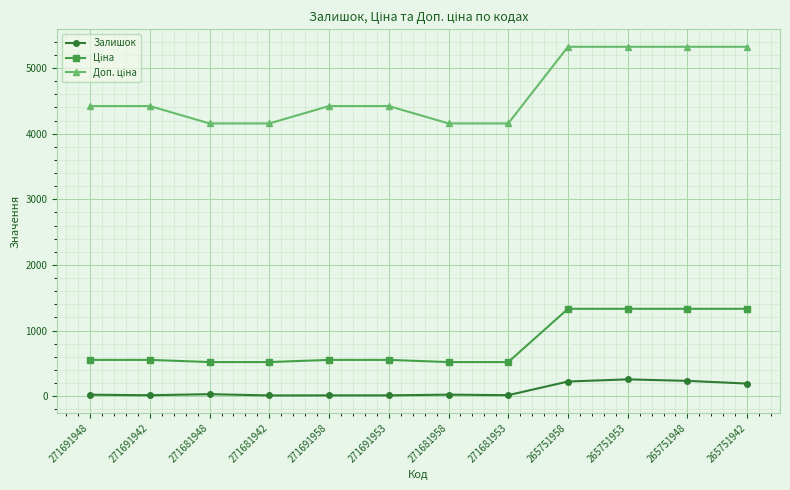

Is this an area chart (filled region under the line)?

No